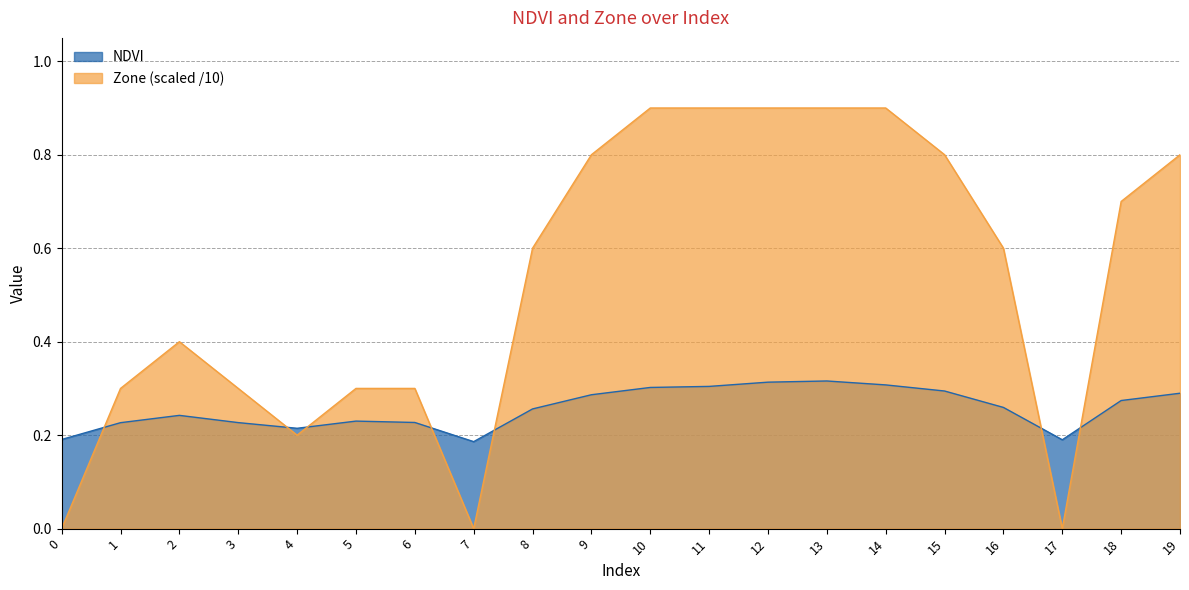

Reading left to right, transcribe all the data shown in this chart.

NDVI: 0=0.2	1=0.2	2=0.2	3=0.2	4=0.2	5=0.2	6=0.2	7=0.2	8=0.3	9=0.3	10=0.3	11=0.3	12=0.3	13=0.3	14=0.3	15=0.3	16=0.3	17=0.2	18=0.3	19=0.3
Zone: 0=0.0	1=0.3	2=0.4	3=0.3	4=0.2	5=0.3	6=0.3	7=0.0	8=0.6	9=0.8	10=0.9	11=0.9	12=0.9	13=0.9	14=0.9	15=0.8	16=0.6	17=0.0	18=0.7	19=0.8